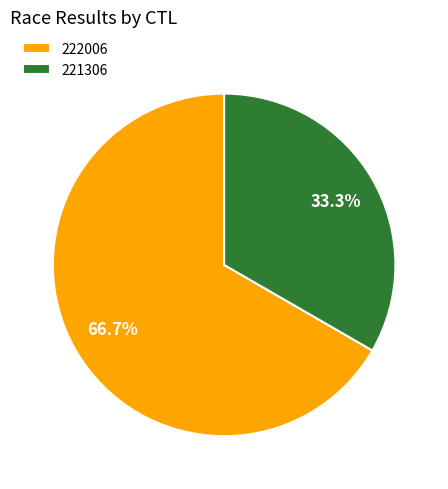

To the nearest percent, what is the average slice percentage?

50%